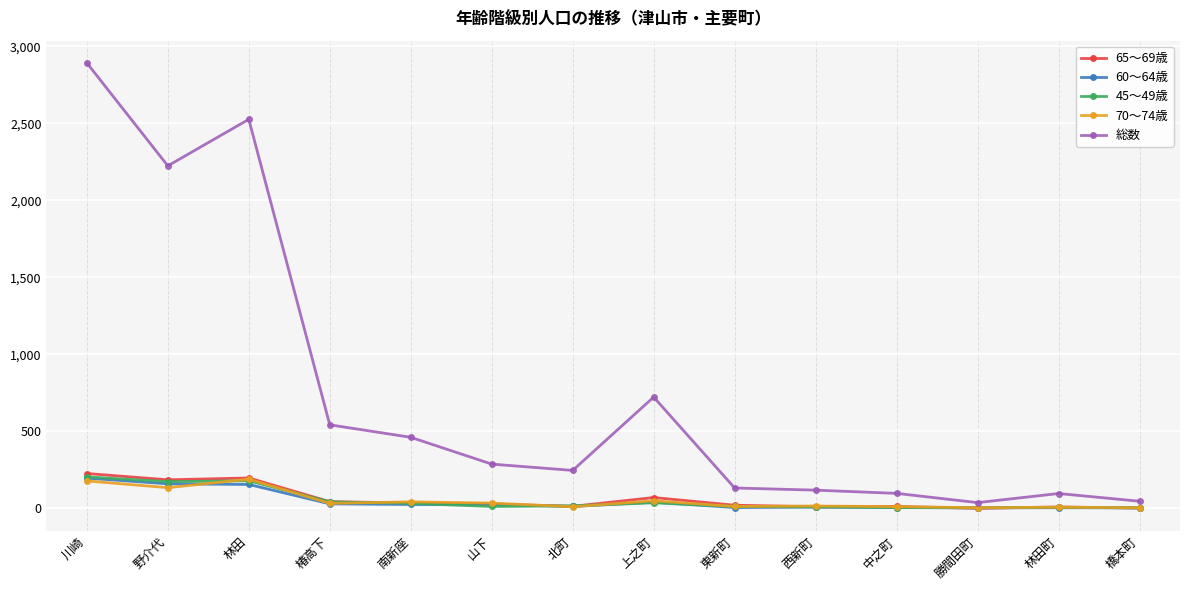

At which category is the sum across all series the highest?

川崎